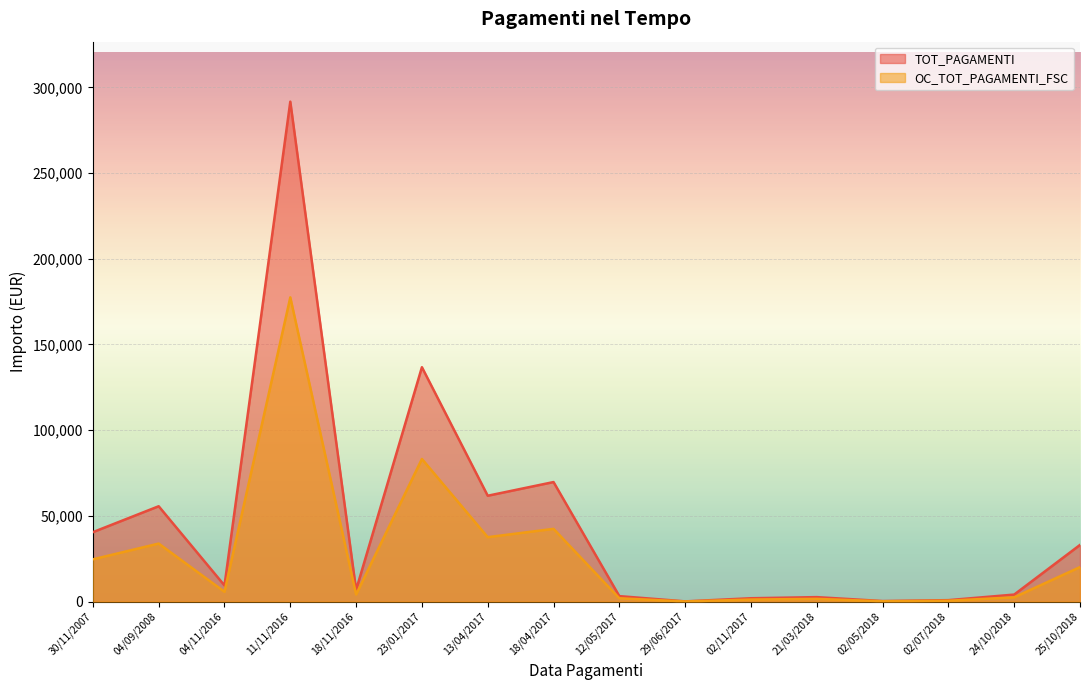

What are all the series names shown in the legend?

TOT_PAGAMENTI, OC_TOT_PAGAMENTI_FSC